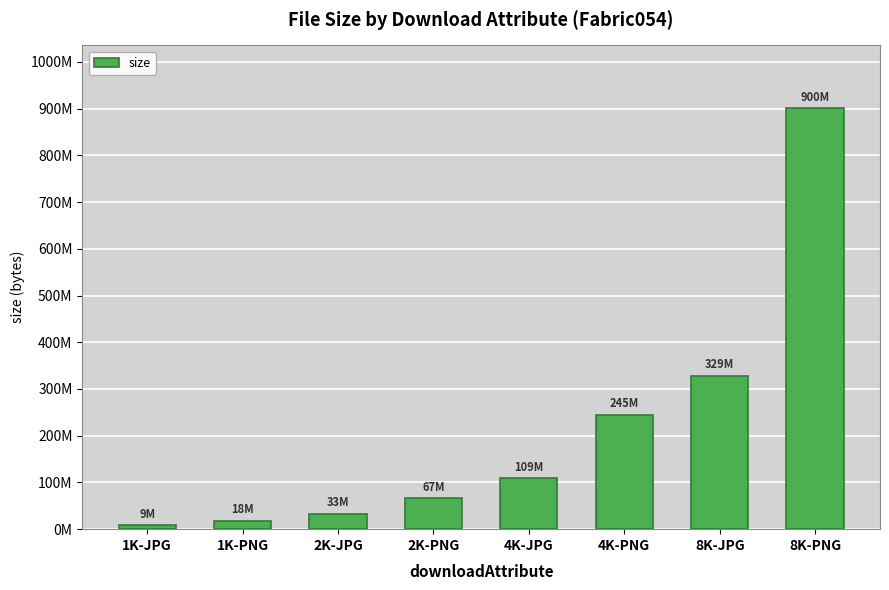

List the labels in order of value, smallest first.

1K-JPG, 1K-PNG, 2K-JPG, 2K-PNG, 4K-JPG, 4K-PNG, 8K-JPG, 8K-PNG